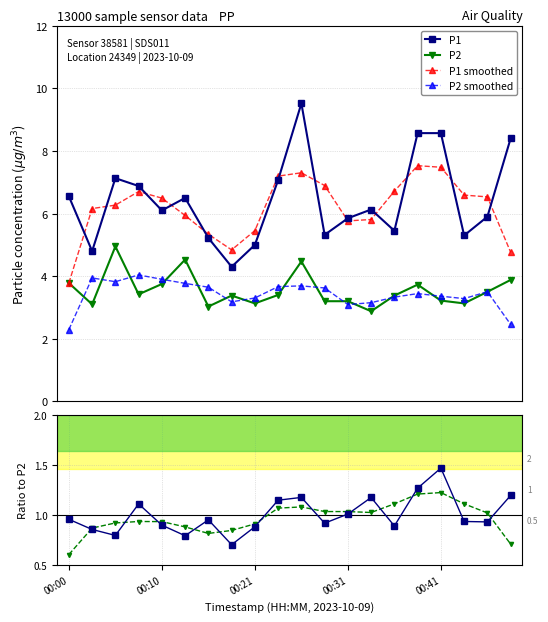

What is the maximum value for P1?

9.5